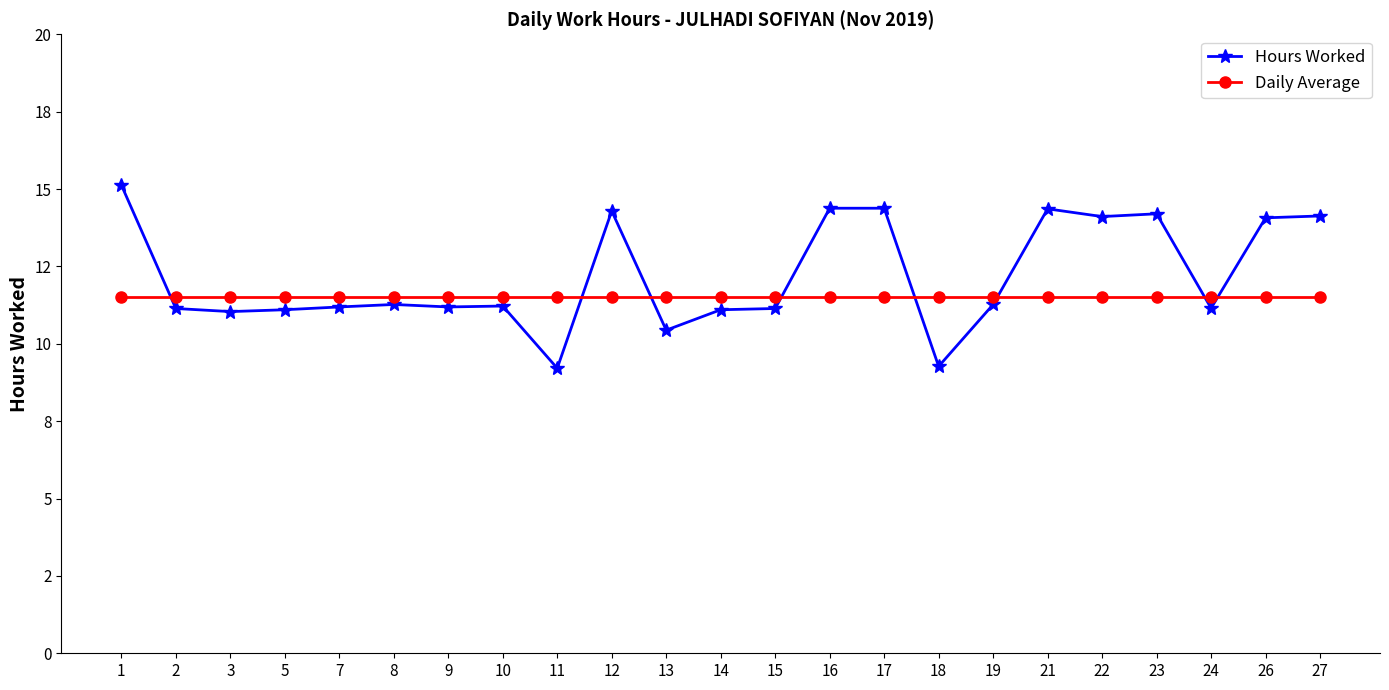

What is the sum of the Daily Average values at 12 and 1?

23.0